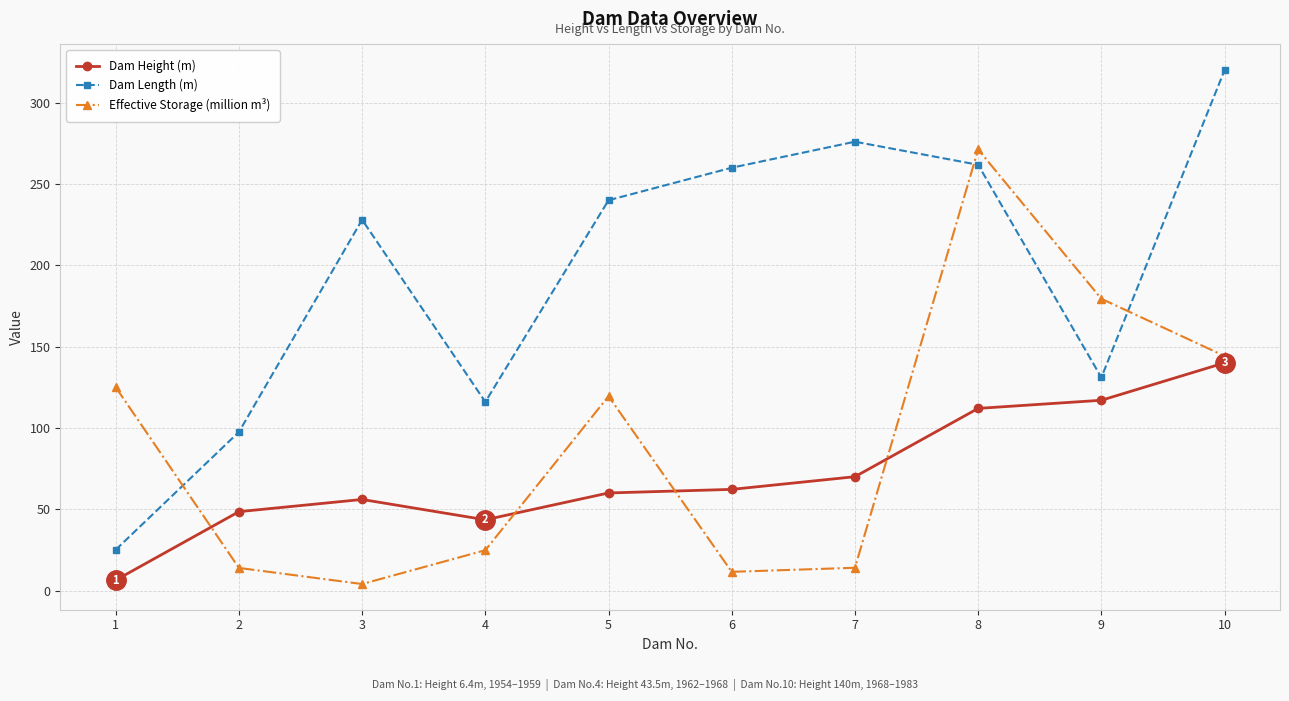

Is this an area chart (filled region under the line)?

No